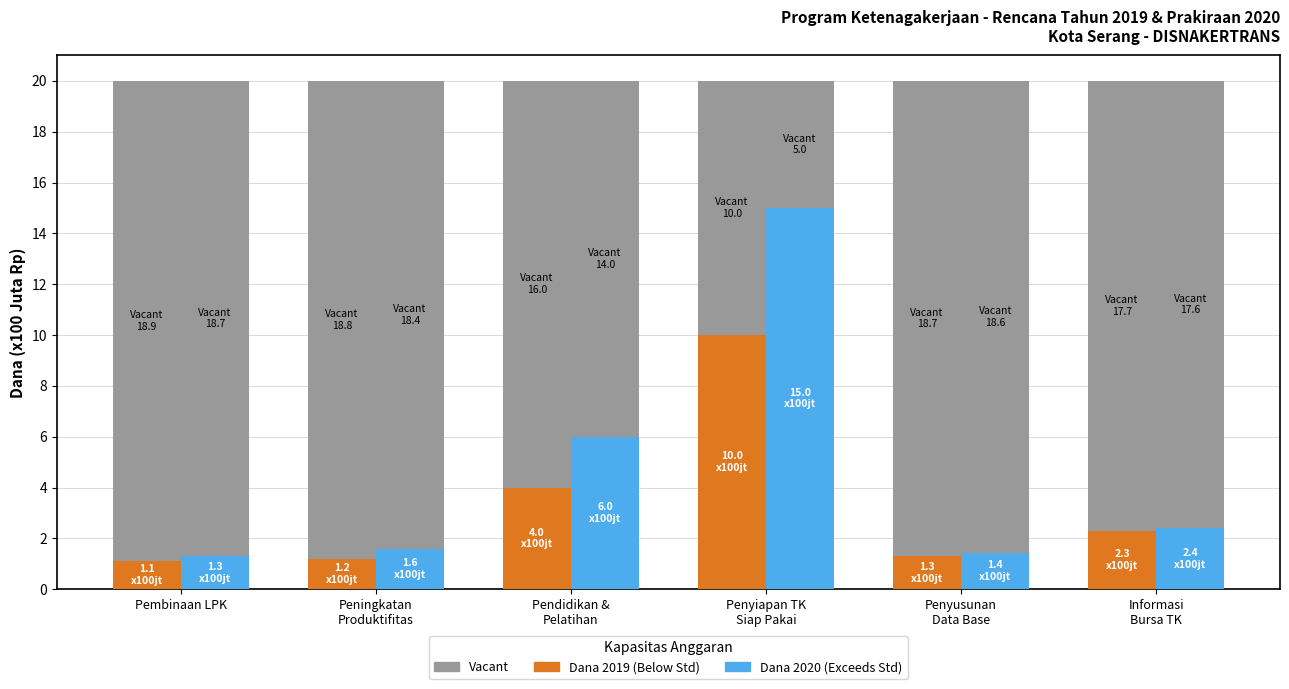

What is the label of the 4th bar from the left?

Penyiapan TK
Siap Pakai